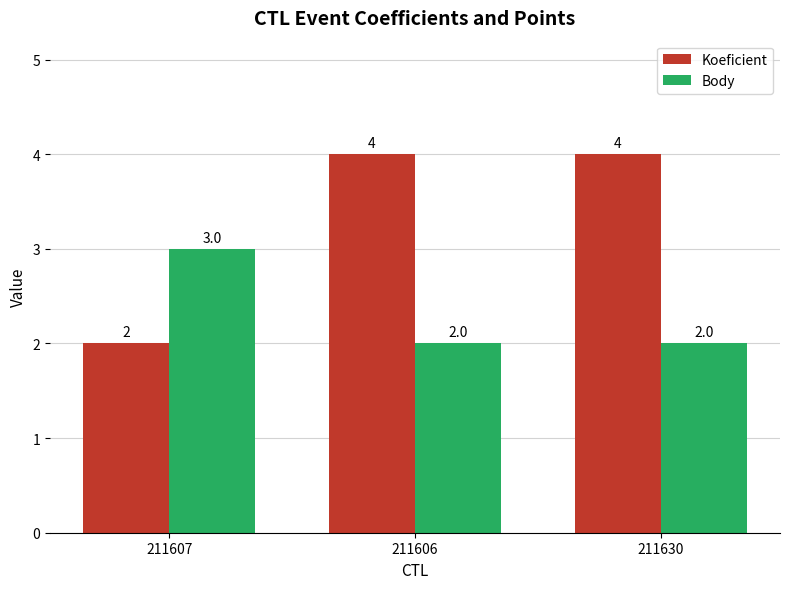

Reading left to right, transcribe all the data shown in this chart.

Koeficient: 211607=2	211606=4	211630=4
Body: 211607=3	211606=2	211630=2